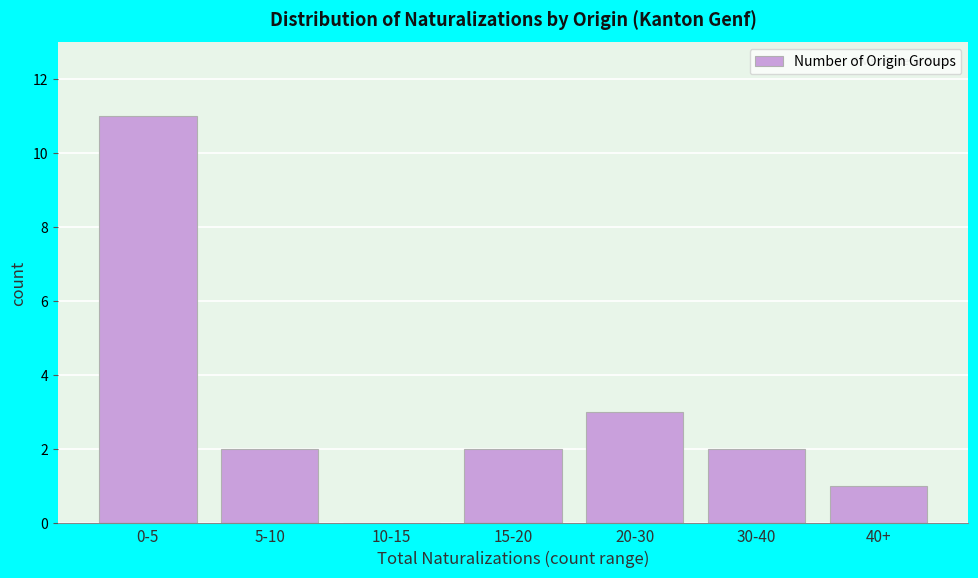

Reading right to left, transcribe all the data shown in this chart.

40+=1	30-40=2	20-30=3	15-20=2	10-15=0	5-10=2	0-5=11